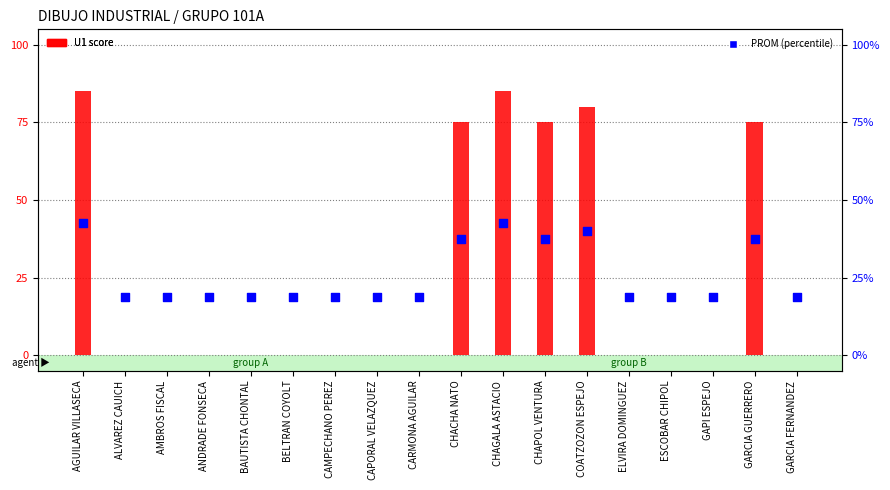

Which series contains the highest Y value?

U1 score